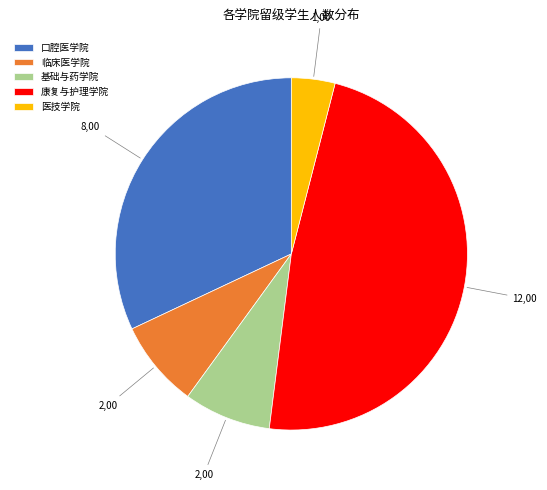

Which slice is the largest?

康复与护理学院